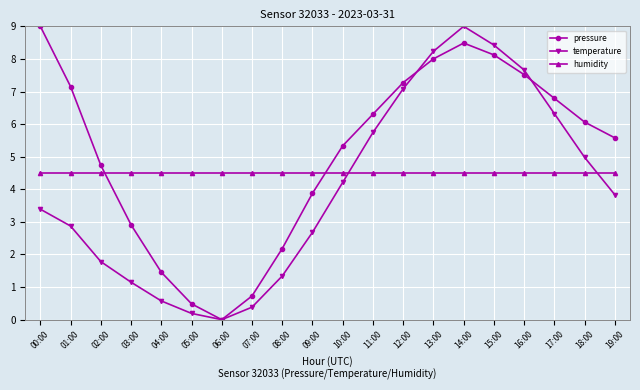

How many data points in temperature are less than 3?

9